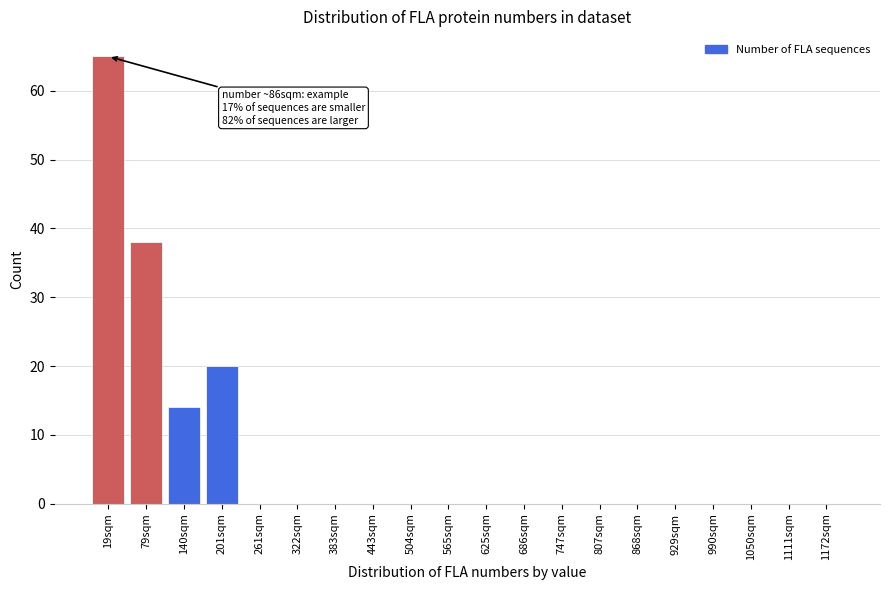

Reading right to left, list all the values displayed in this chart.

1172sqm=0	1111sqm=0	1050sqm=0	990sqm=0	929sqm=0	868sqm=0	807sqm=0	747sqm=0	686sqm=0	625sqm=0	565sqm=0	504sqm=0	443sqm=0	383sqm=0	322sqm=0	261sqm=0	201sqm=20	140sqm=14	79sqm=38	19sqm=65